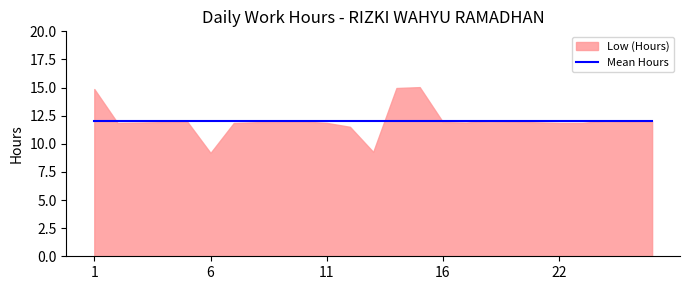

What is the change in value from 5 to 23?

-0.1